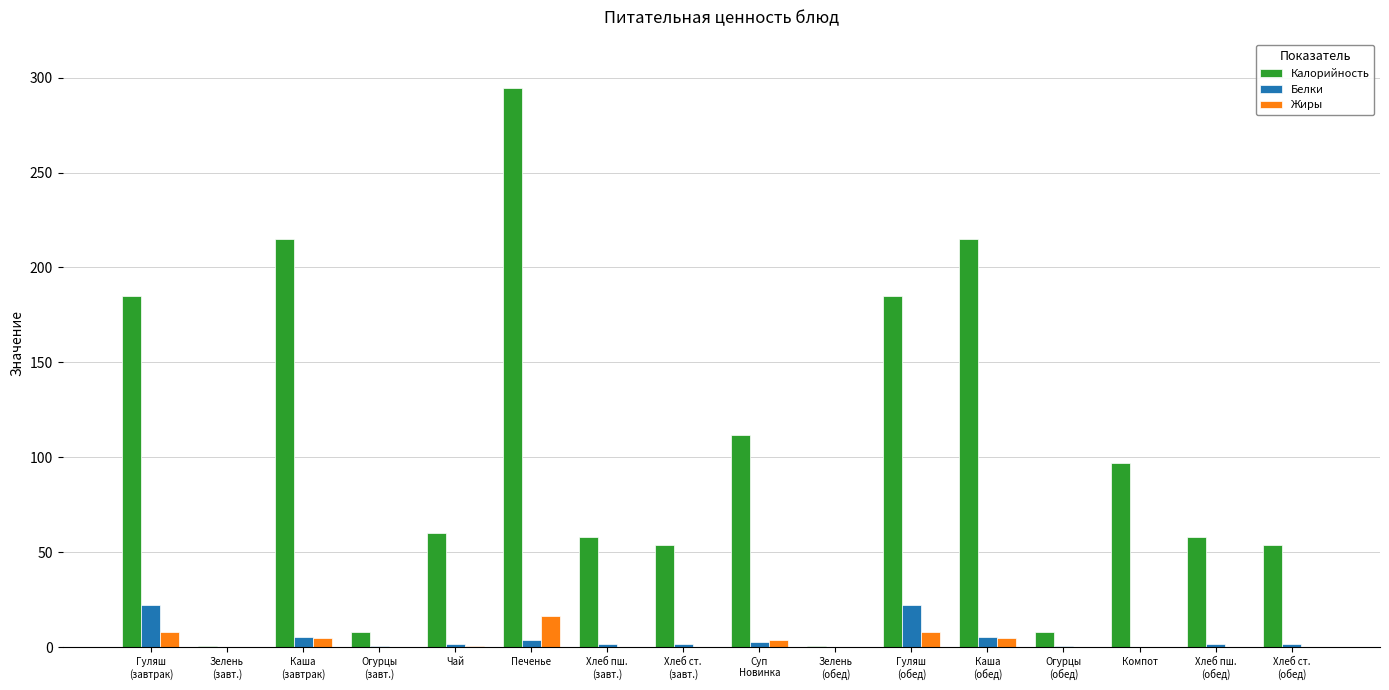

Are the bars grouped side by side (vs. stacked)?

Yes